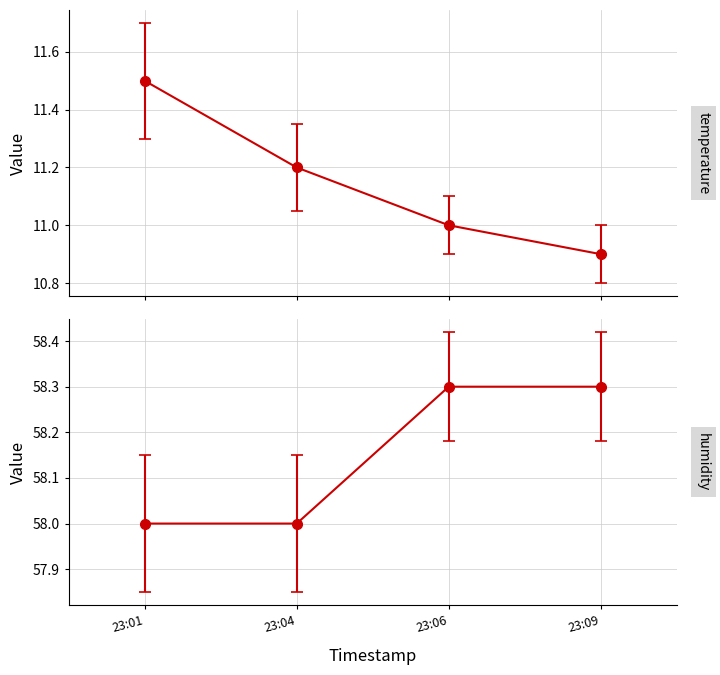

Which category has the highest value in the temperature series?

23:01